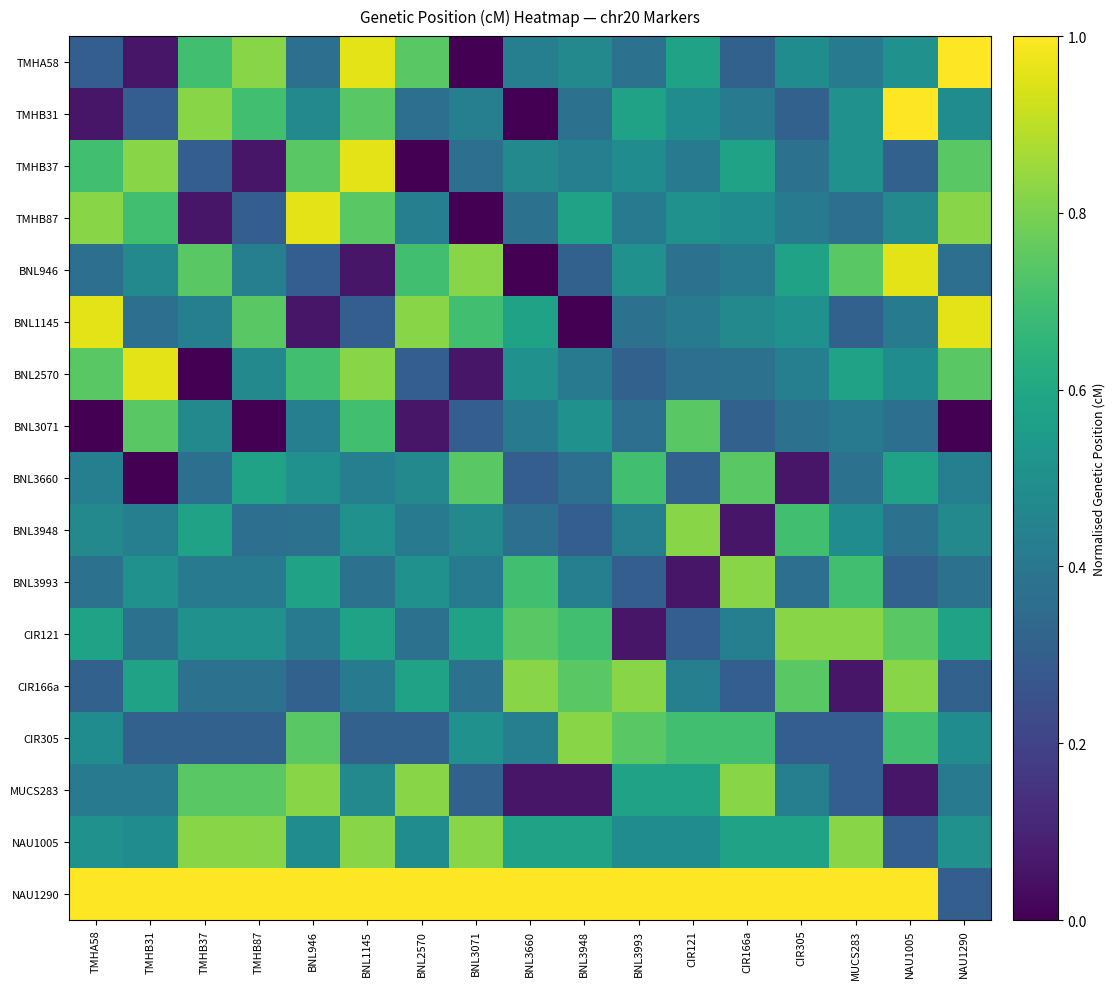

At which category does the chart reach its peak across all series?

NAU1290